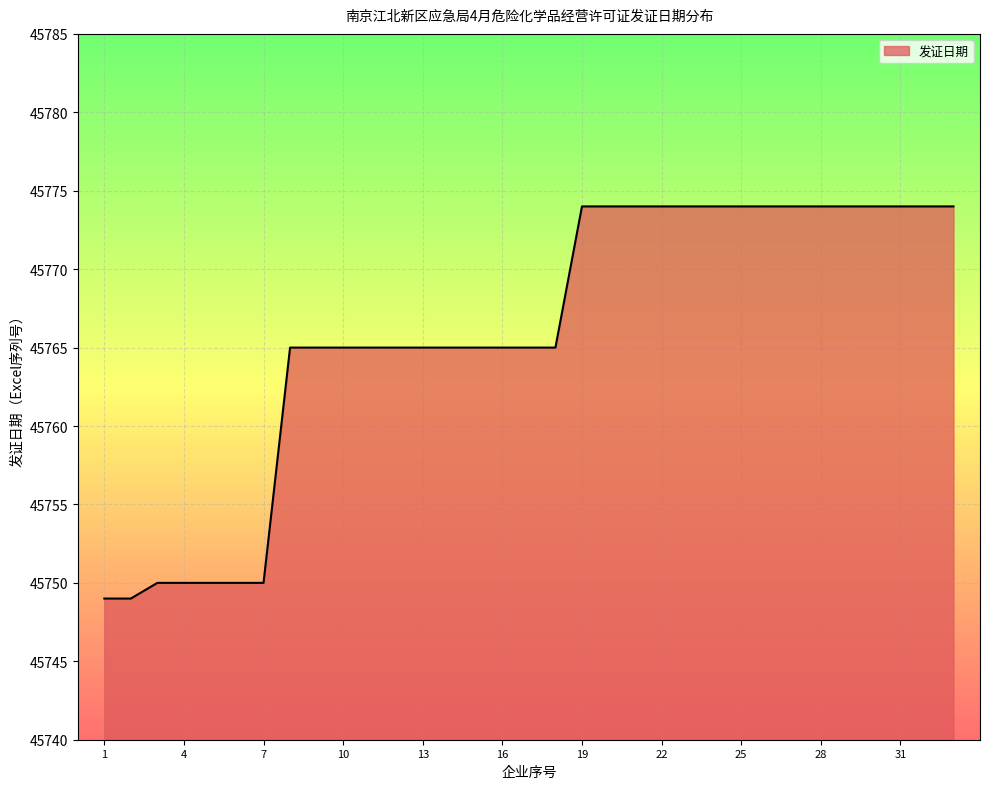

What is the smallest value displayed?

45749